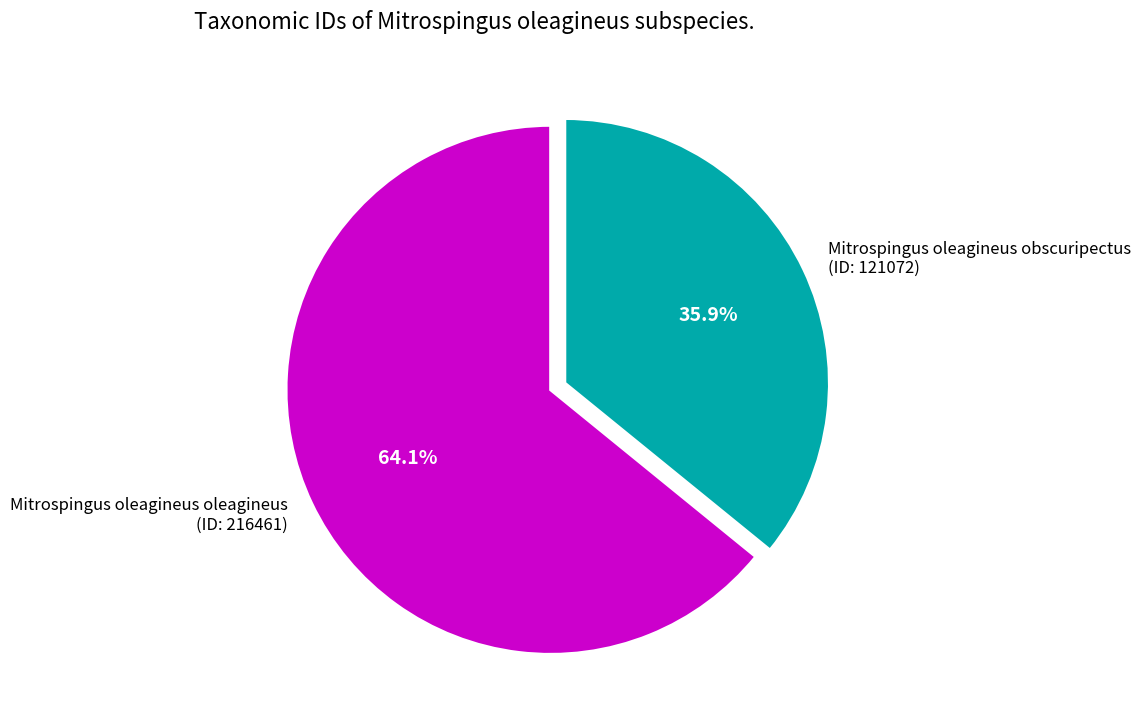

What percentage is NOT represented by Mitrospingus oleagineus oleagineus (ID: 216461)?

35.9%